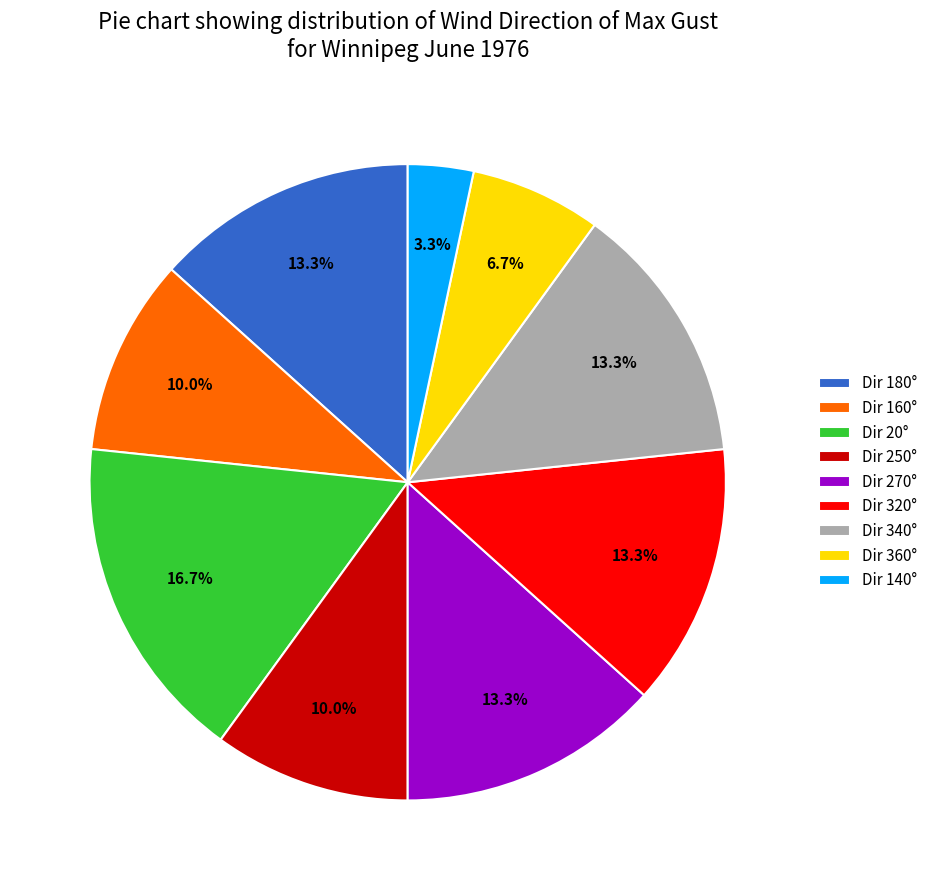

Does Dir 180° account for over 50% of the chart?

No